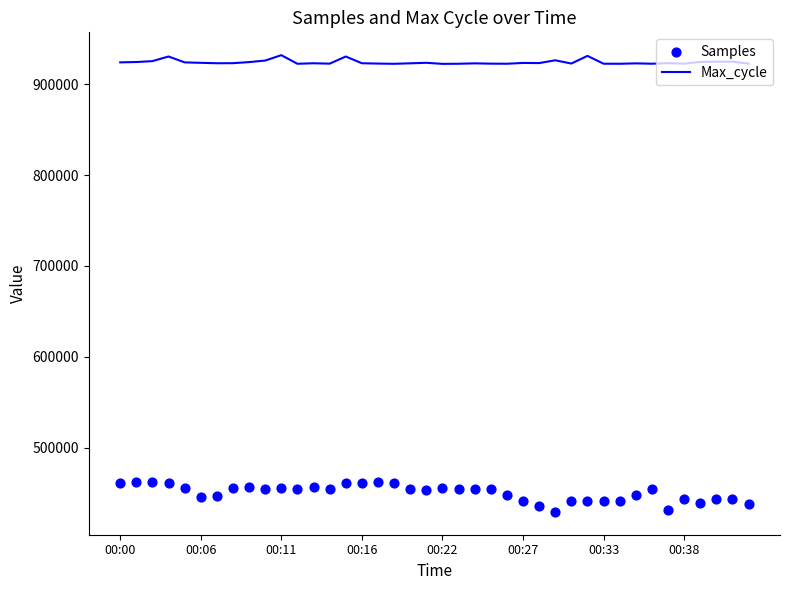

At which category is the sum across all series the highest?

14